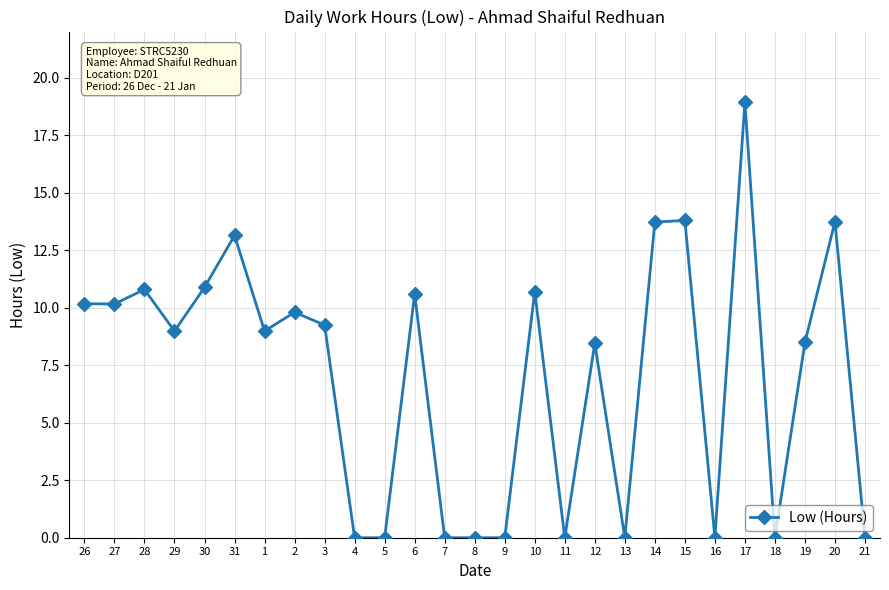

What is the label of the 7th point from the left?

1